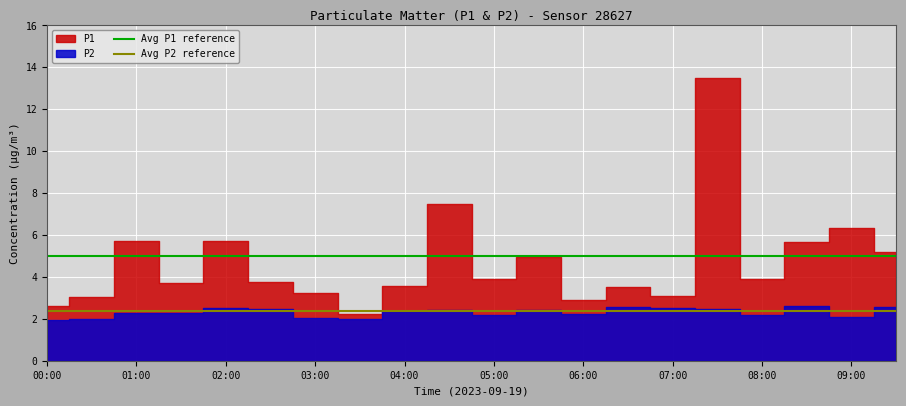

What is the average value of the Avg P2 reference series?

2.4